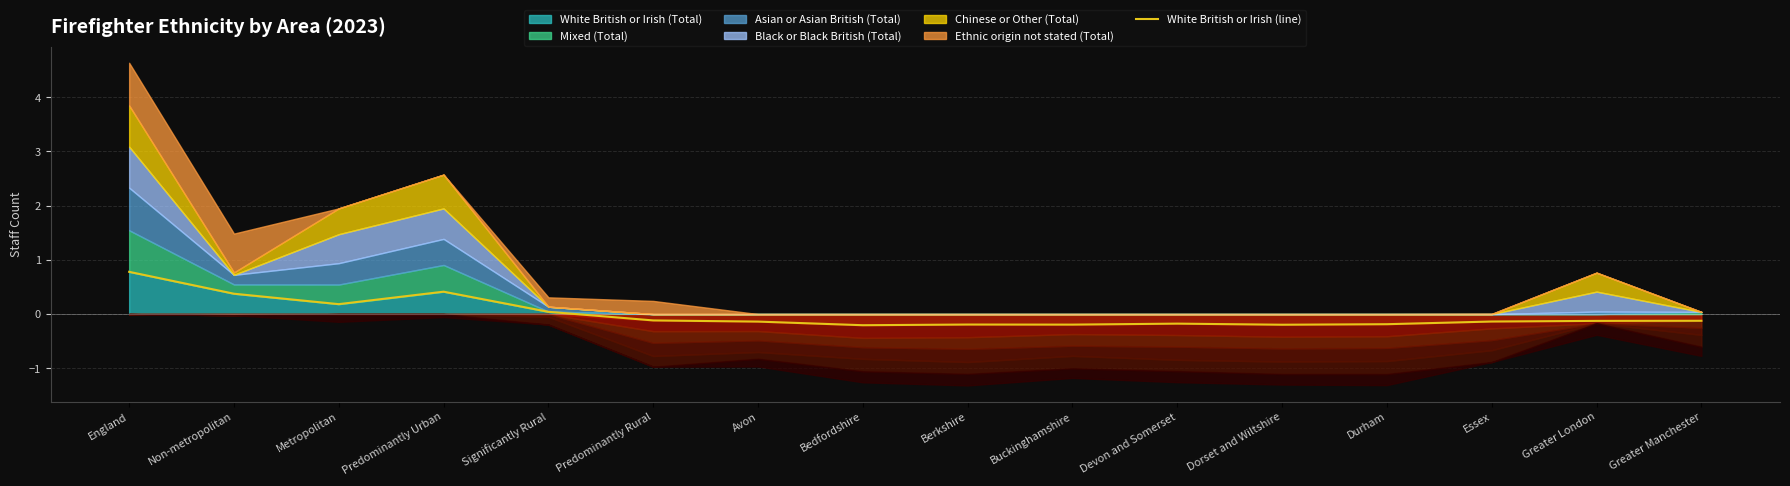

The value at Avon is -0.1. True or false?

True